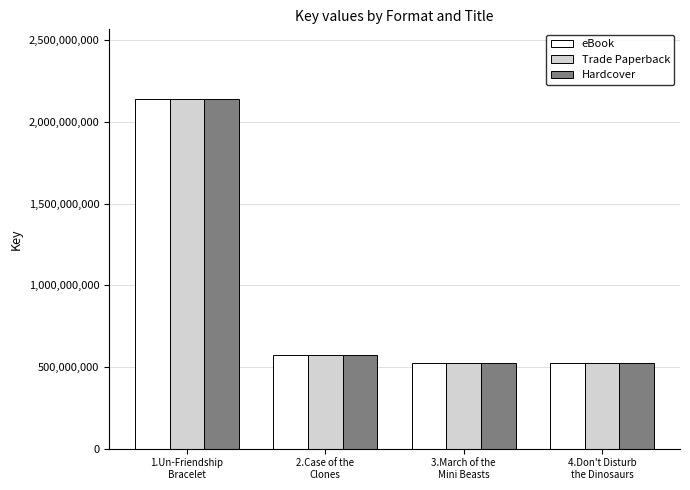

What is the minimum value for Hardcover?

525372757